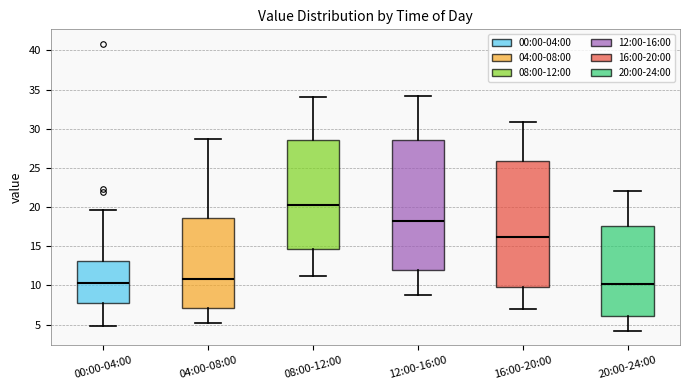

Reading left to right, transcribe this box plot: for each box, give where its median line is, the range the box spans, and where its two whiskers end, as read against the y-axis. The values are not printed on the chart, so give them approximately, as read against the axis.

00:00-04:00: median 10.5, box 8.0 to 13.0, whiskers 5.0 to 19.5
04:00-08:00: median 11.0, box 7.0 to 18.5, whiskers 5.0 to 28.5
08:00-12:00: median 20.5, box 14.5 to 28.5, whiskers 11.0 to 34.0
12:00-16:00: median 18.5, box 12.0 to 28.5, whiskers 9.0 to 34.0
16:00-20:00: median 16.0, box 10.0 to 26.0, whiskers 7.0 to 31.0
20:00-24:00: median 10.0, box 6.0 to 17.5, whiskers 4.0 to 22.0